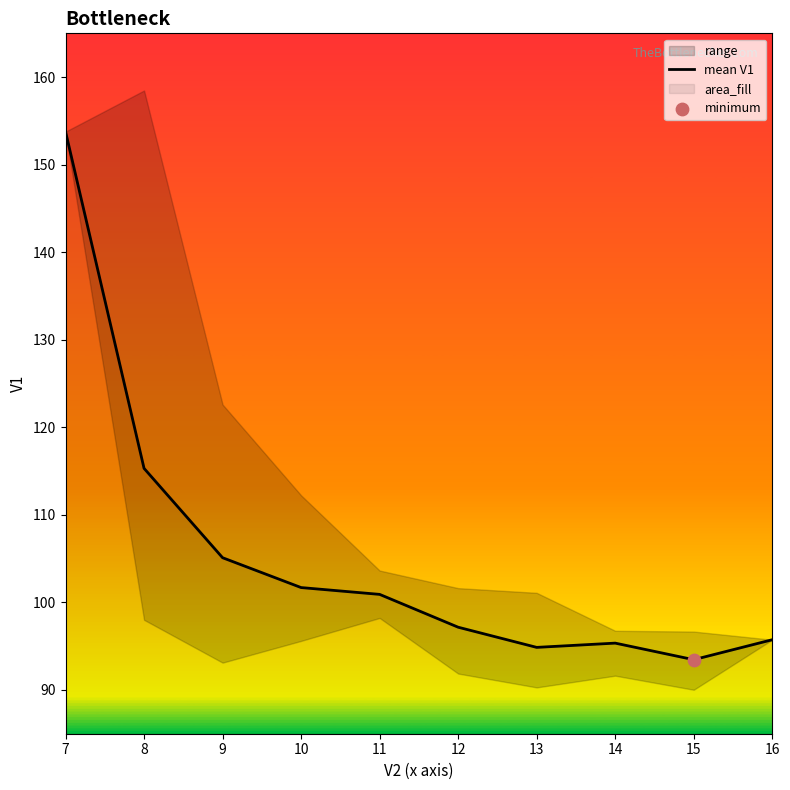

Between 12 and 7, which is larger?

7